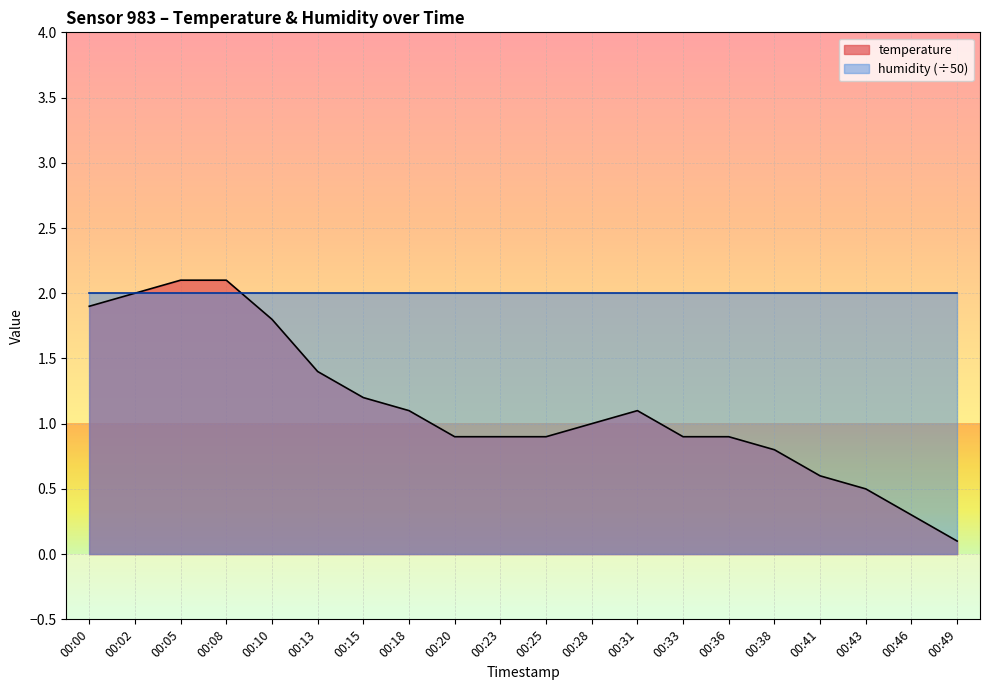

What is the difference between the second highest and minimum values?

2.0